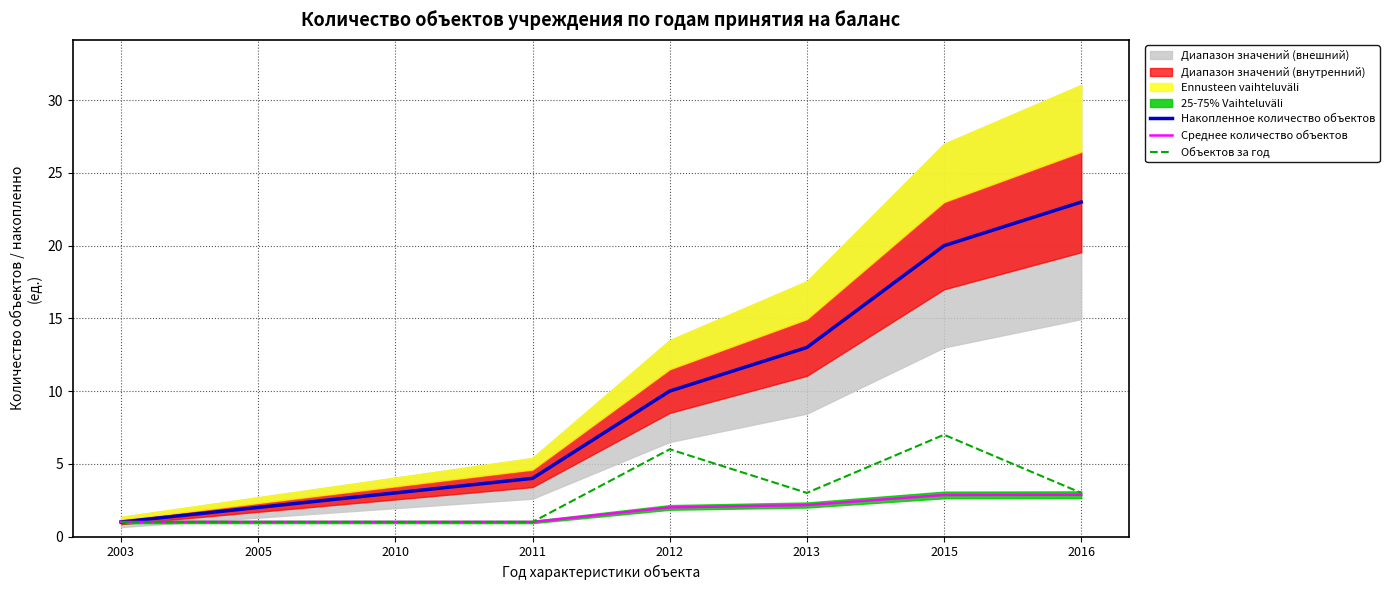

What is the greatest value displayed?

23.0